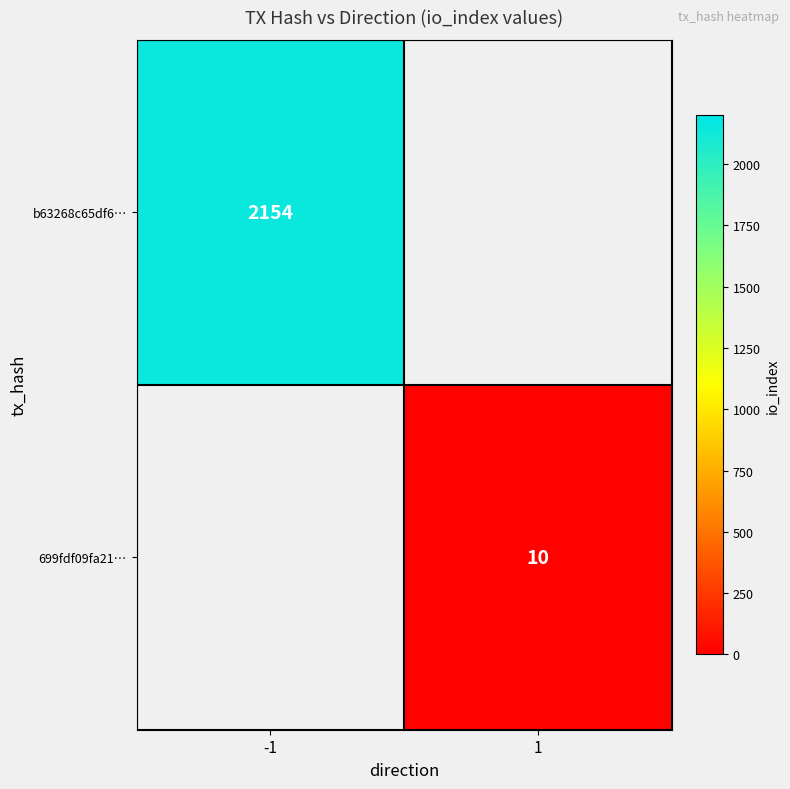

At how many categories does at least one series exceed 1768?

1